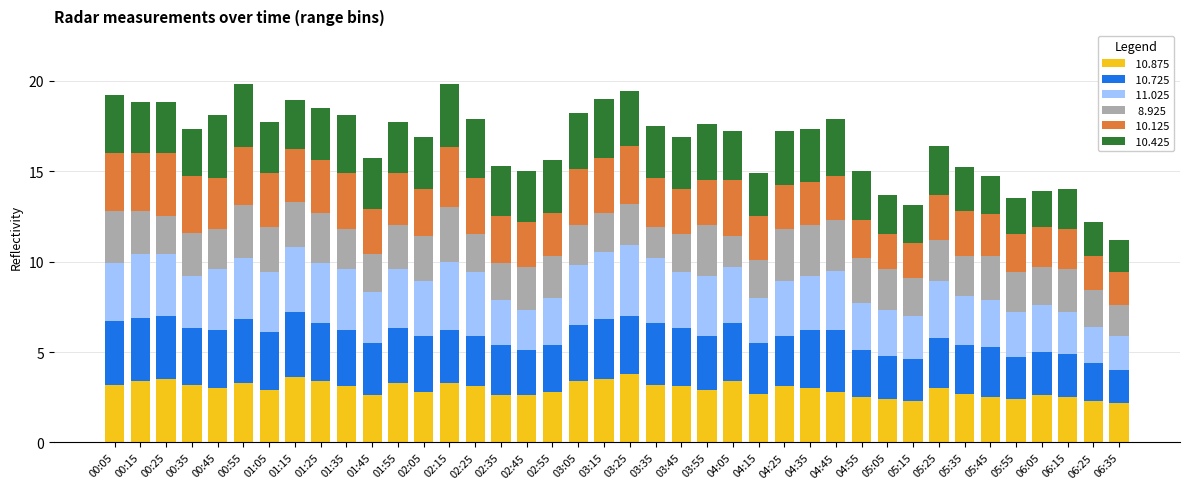

What is the total value across all series at 00:55?

19.8